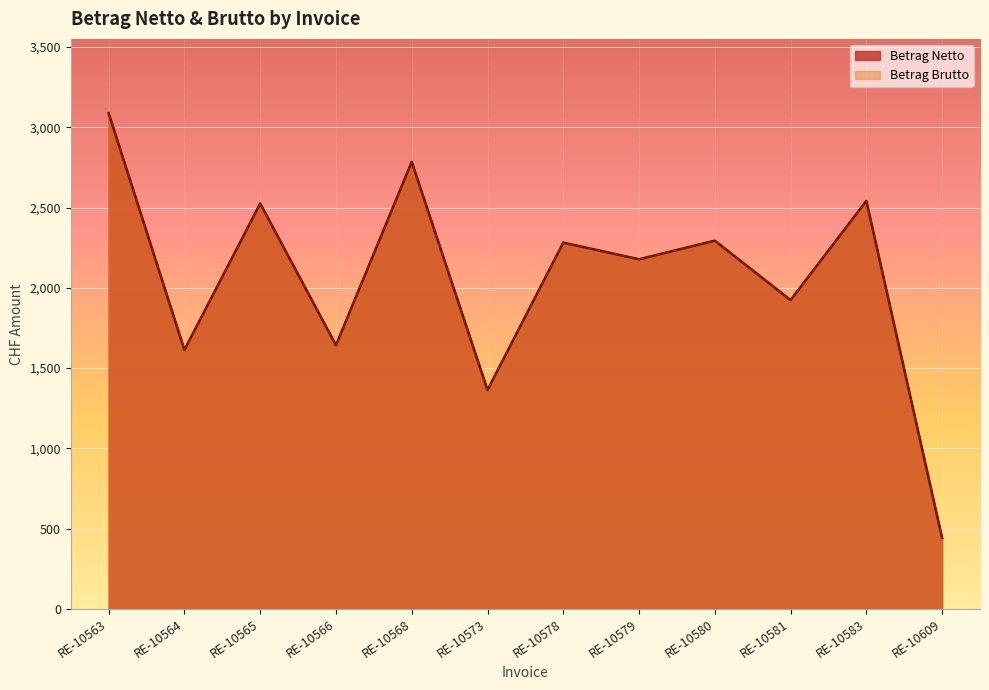

What is the maximum value shown in the chart?

3087.8